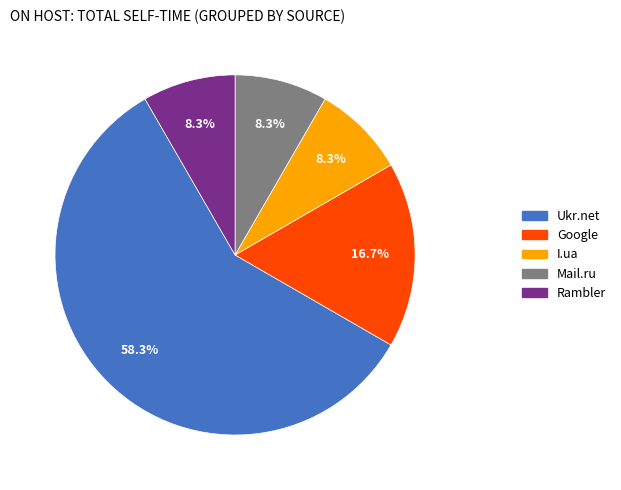

How many slices are in this pie chart?

5